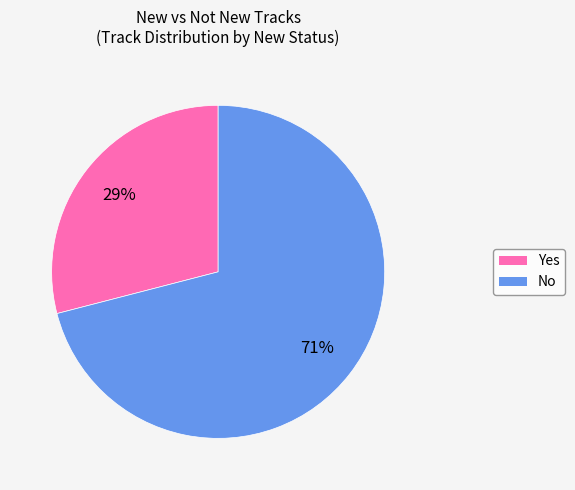

Does Yes represent more than half of the total?

No